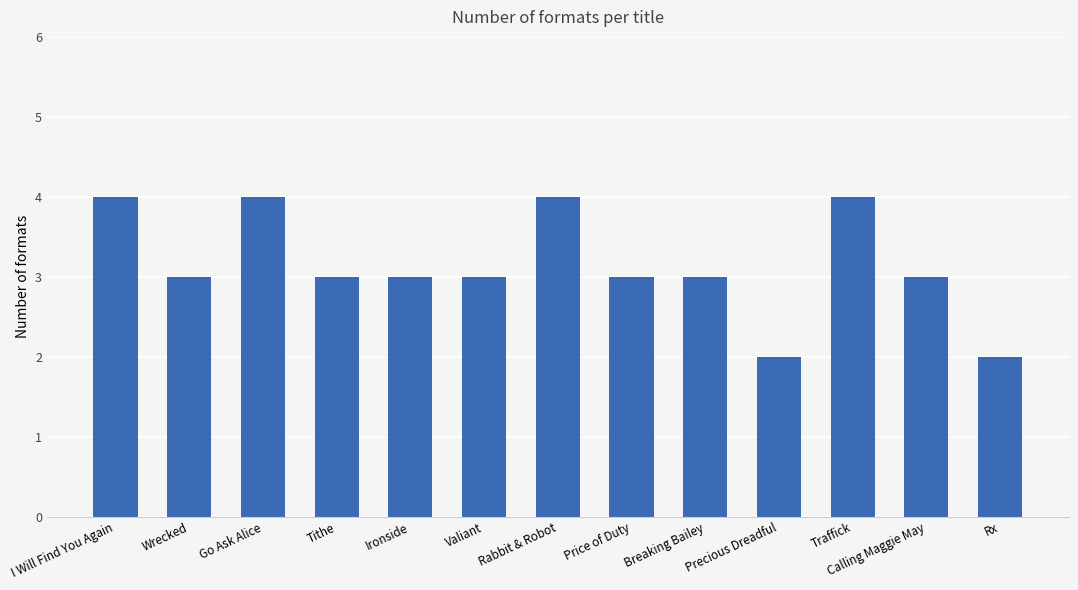

What is the change in value from Wrecked to Traffick?

+1